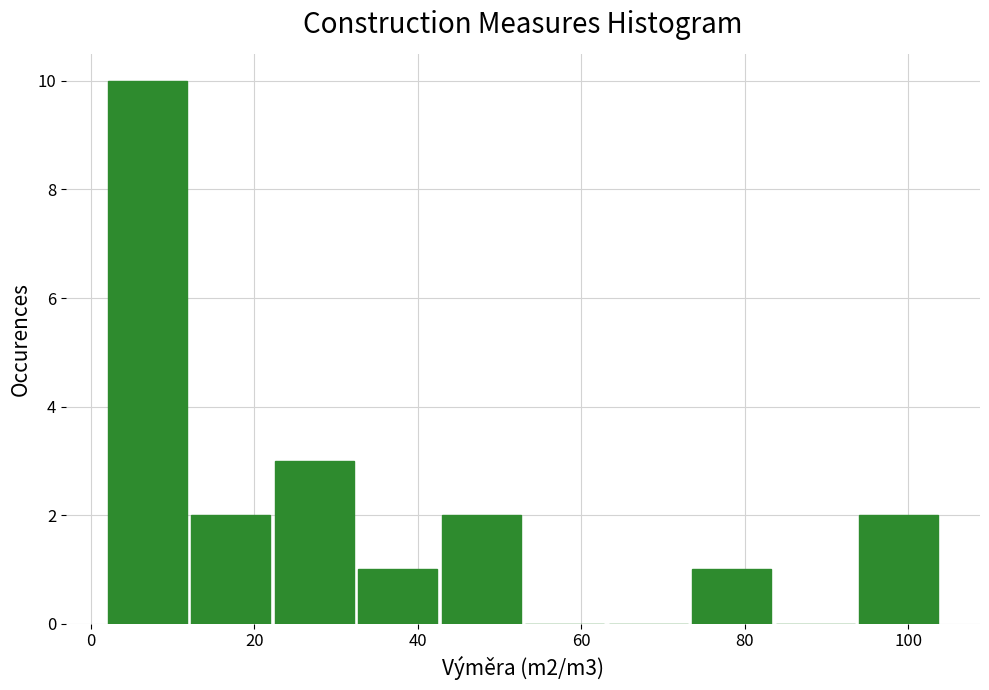

Reading left to right, list every bar in this chart as the range it spans on the x-axis followed by its height. Neither the bar edges nor the heights are printed on the chart, so give them approximately, as read against the axes.

2 to 12: 10
12 to 22: 2
22 to 32: 3
32 to 42: 1
42 to 54: 2
54 to 64: 0
64 to 74: 0
74 to 84: 1
84 to 94: 0
94 to 104: 2